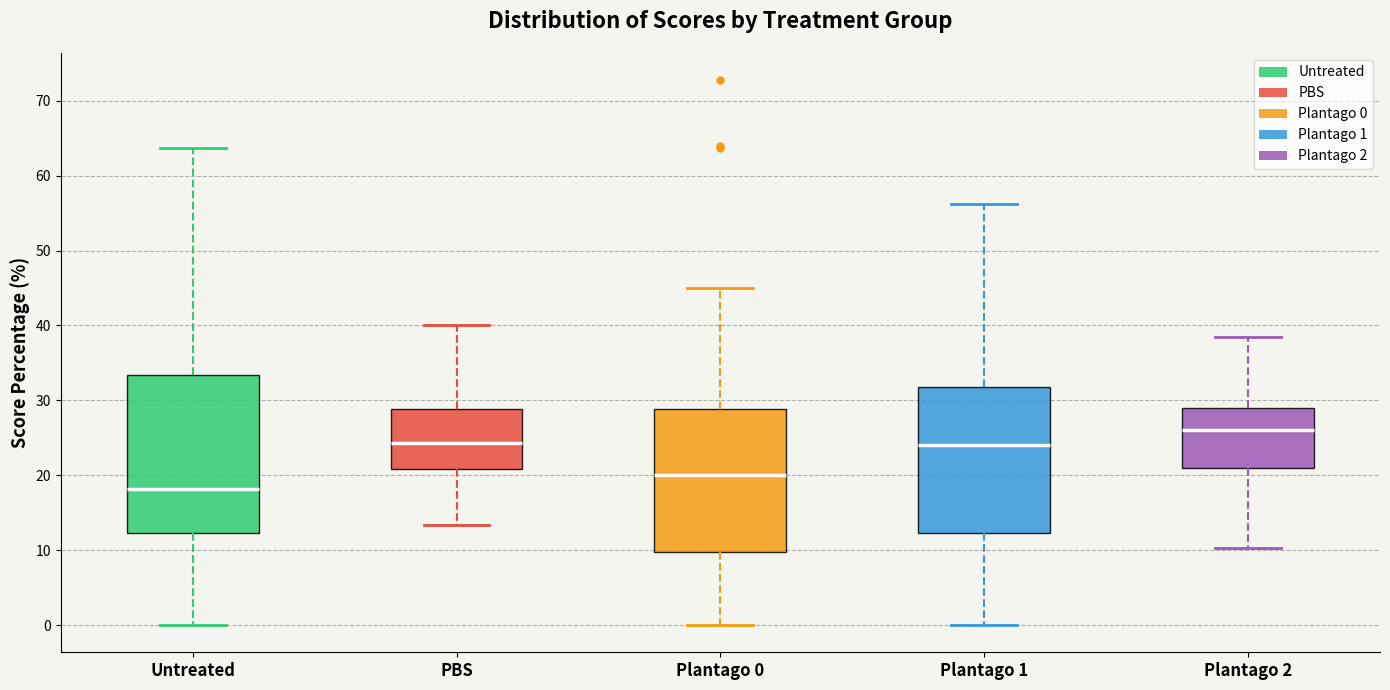

Where is the upper edge of the box for Plantago 1 on the y-axis? The values are not printed on the chart, so give them approximately, as read against the axis.

32